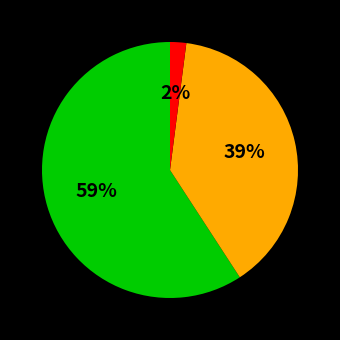

To the nearest percent, what is the difference between the largest and smallest slice percentages?

57%